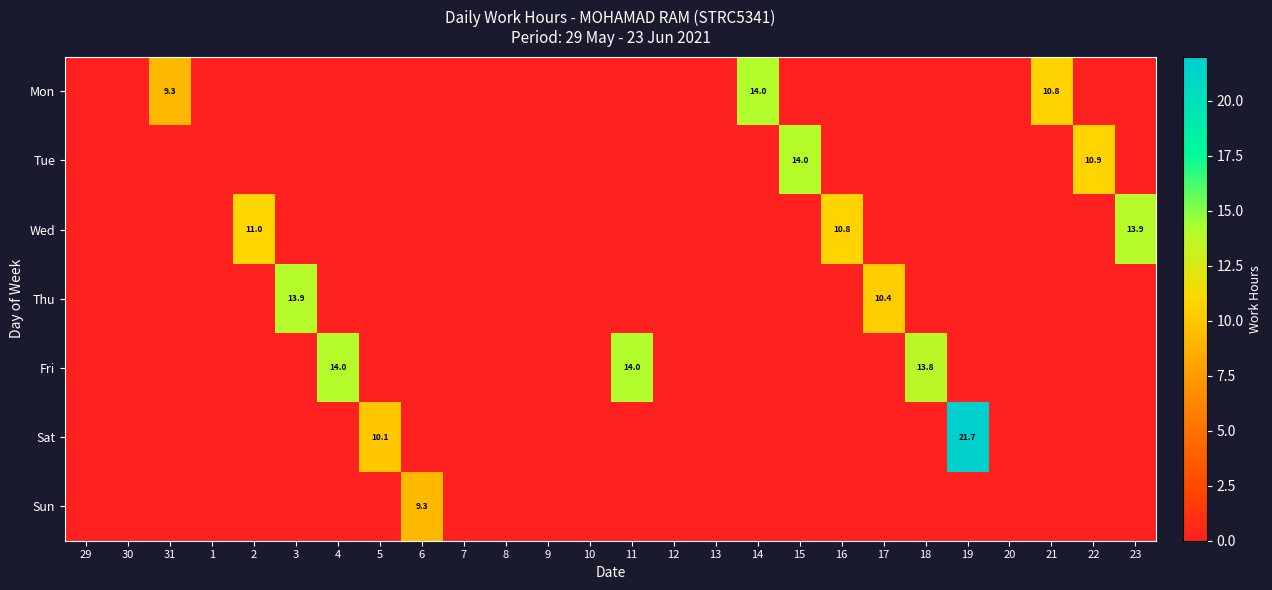

At which label does Thu reach its peak?

3